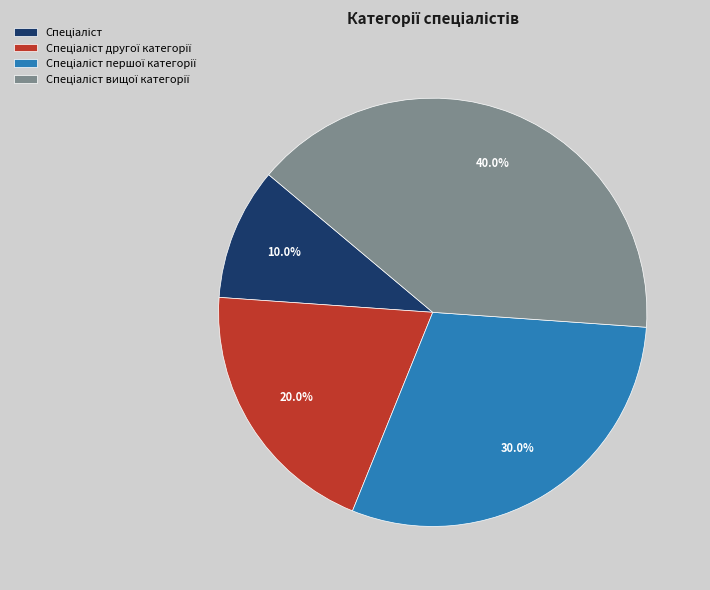

Is there a majority slice in this chart?

No